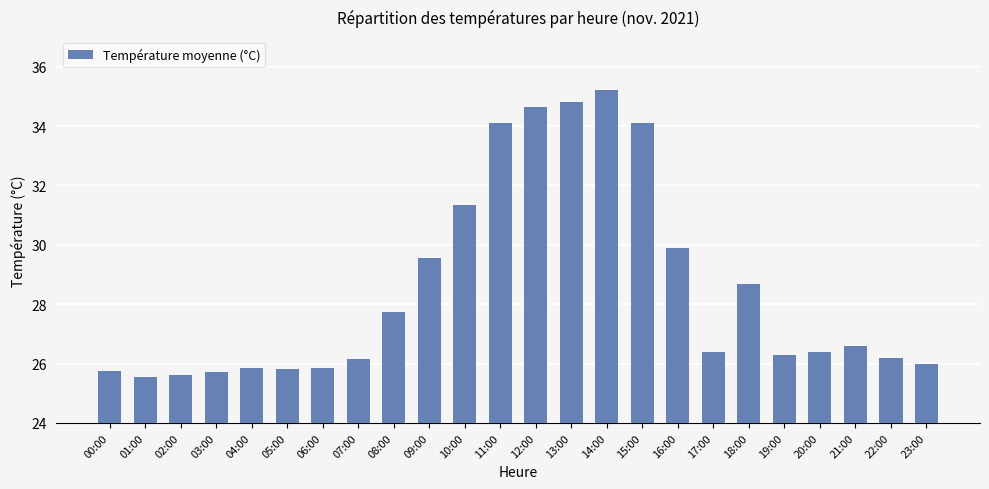

What is the label of the 3rd bar from the left?

02:00